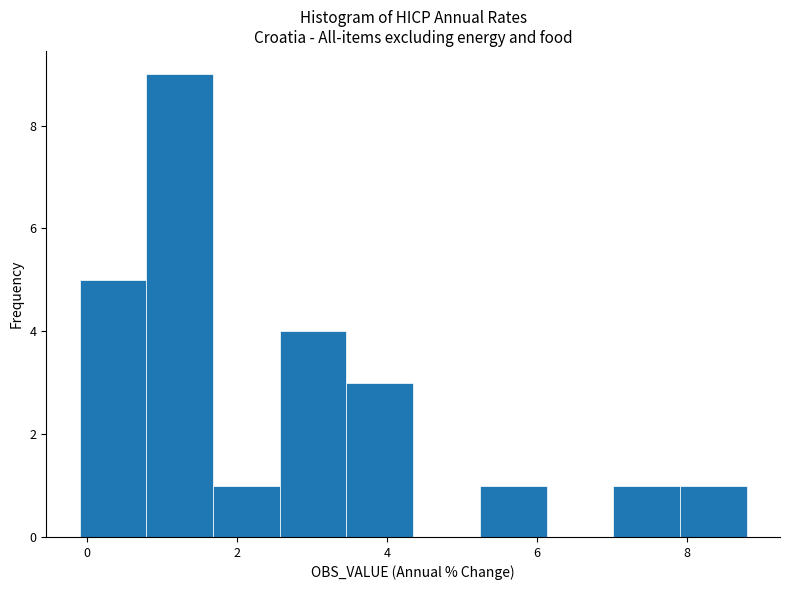

How tall is the bar that spans 2.6 to 3.4 on the x-axis? Neither the bar edges nor the heights are printed on the chart, so give them approximately, as read against the axes.

4